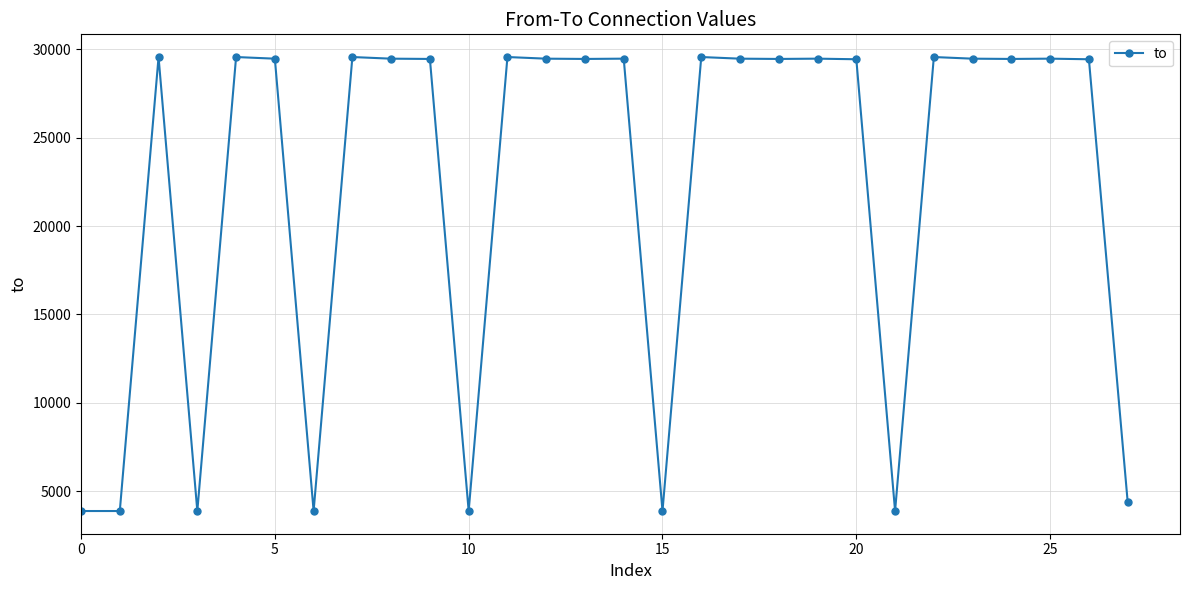

How many data points are less than 29479?

14